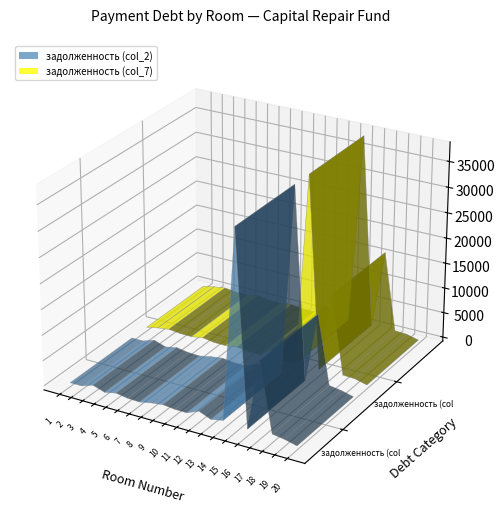

Reading right to left, what are all the values shown in this chart?

задолженность (col_2): 20=0.0	19=599.8	18=967.7	17=14375.9	16=599.8	15=37988.7	14=956.2	13=499.0	12=1466.6	11=470.7	10=502.7	9=769.4	8=473.2	7=0.0	6=84.3	5=473.2	4=0.0	3=769.4	2=0.0	1=0.0
задолженность (col_7): 20=0.0	19=599.8	18=724.6	17=16009.3	16=599.8	15=37988.7	14=478.1	13=499.0	12=2230.9	11=470.7	10=502.7	9=769.4	8=473.2	7=503.9	6=854.9	5=473.2	4=515.0	3=769.4	2=458.4	1=0.0